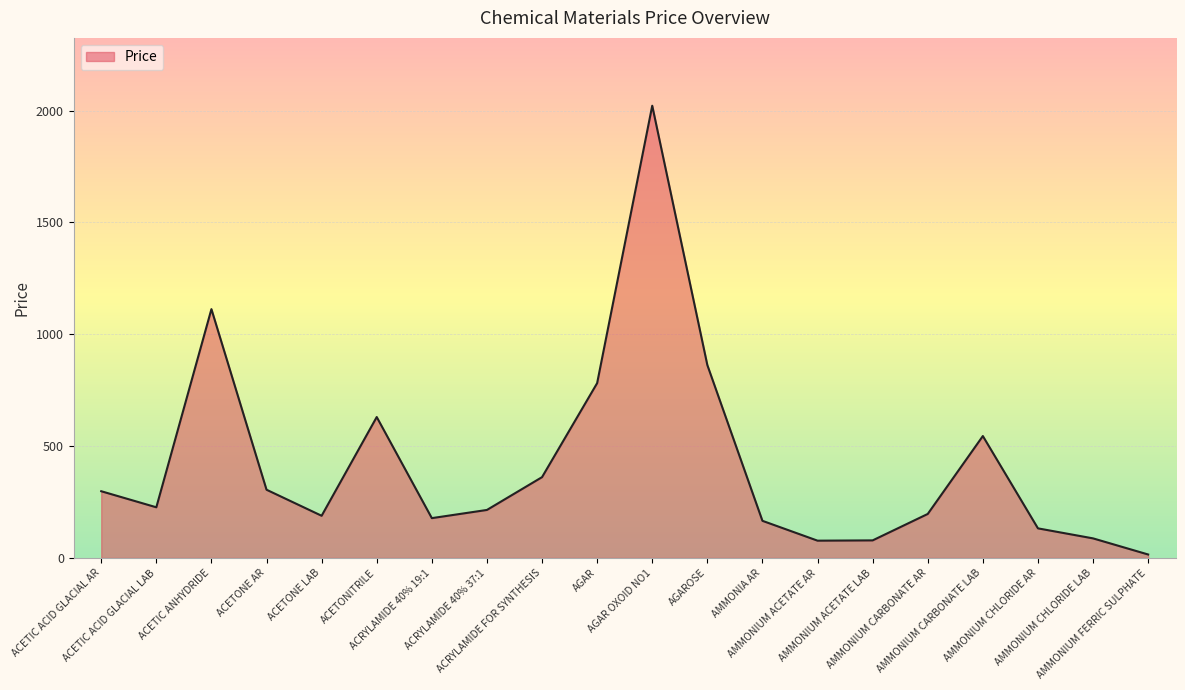

What is the greatest value displayed?

2021.8